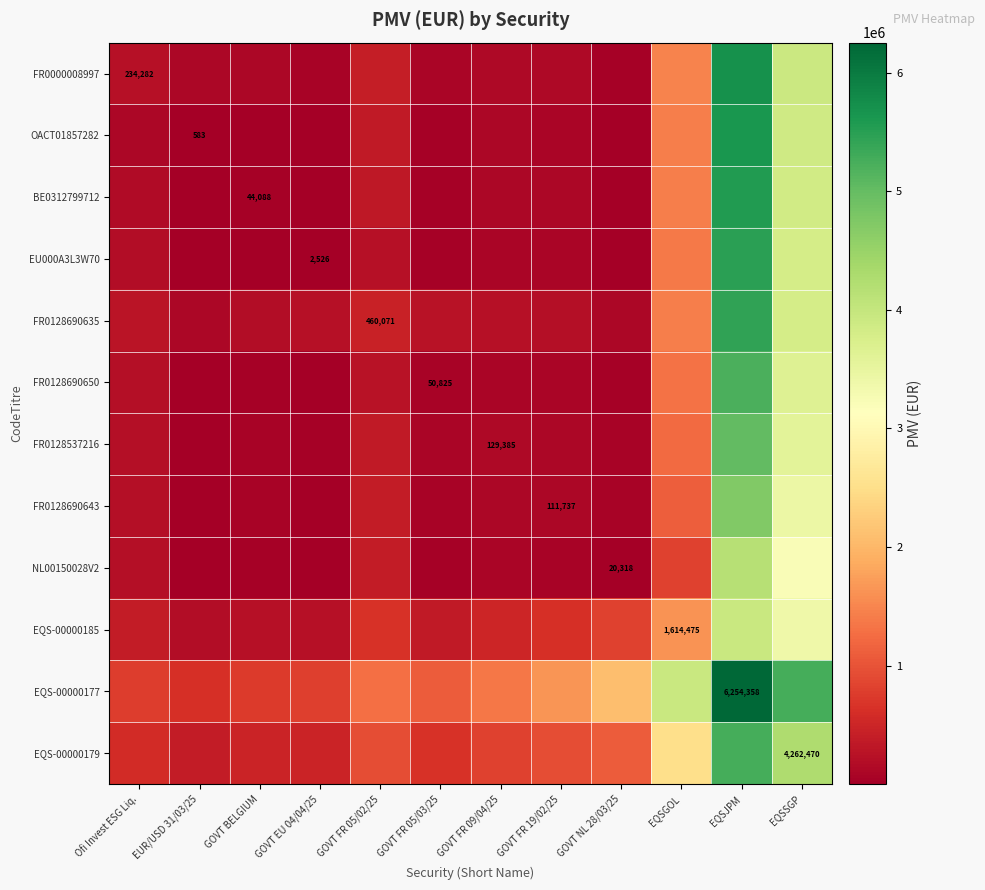

Rank the series at GOVT BELGIUM from highest to lowest value.

EQS-00000177, EQS-00000179, EQS-00000185, FR0128690635, FR0000008997, FR0128537216, FR0128690643, FR0128690650, BE0312799712, NL00150028V2, EU000A3L3W70, OACT01857282